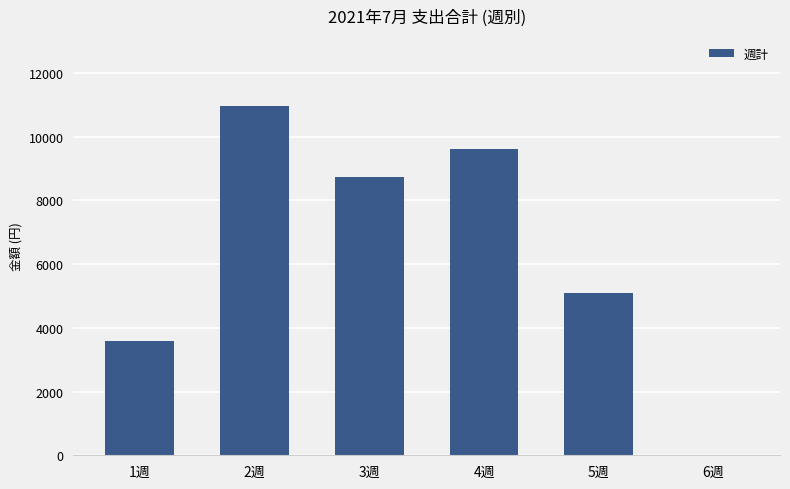

How many values are above zero?

5